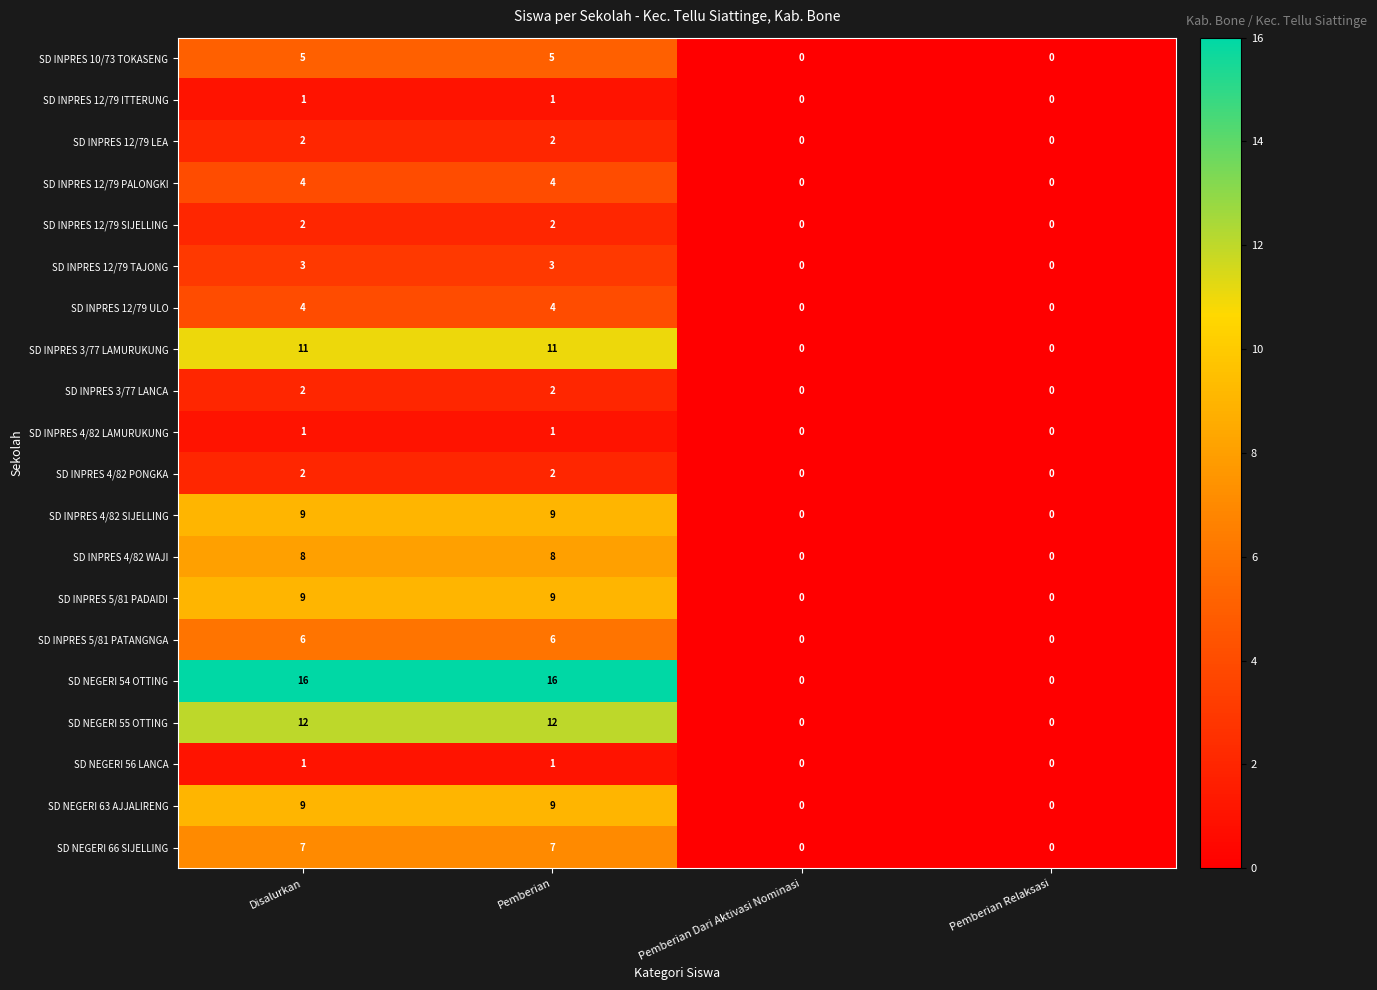

True or false: SD INPRES 3/77 LANCA has a value of 1 at Pemberian.

False